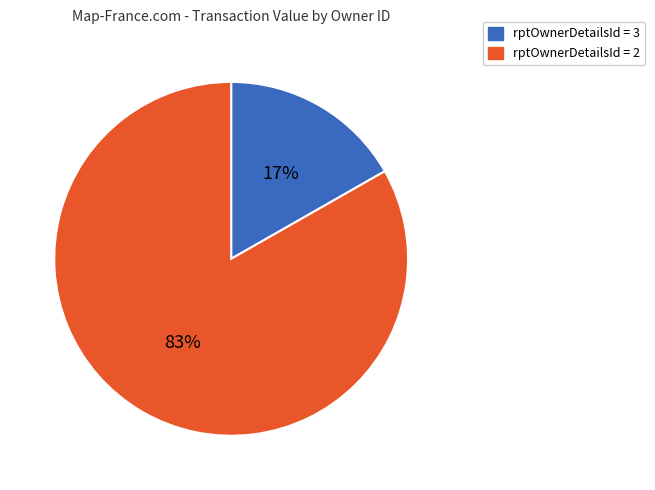

To the nearest percent, what is the difference between the largest and smallest slice percentages?

66%